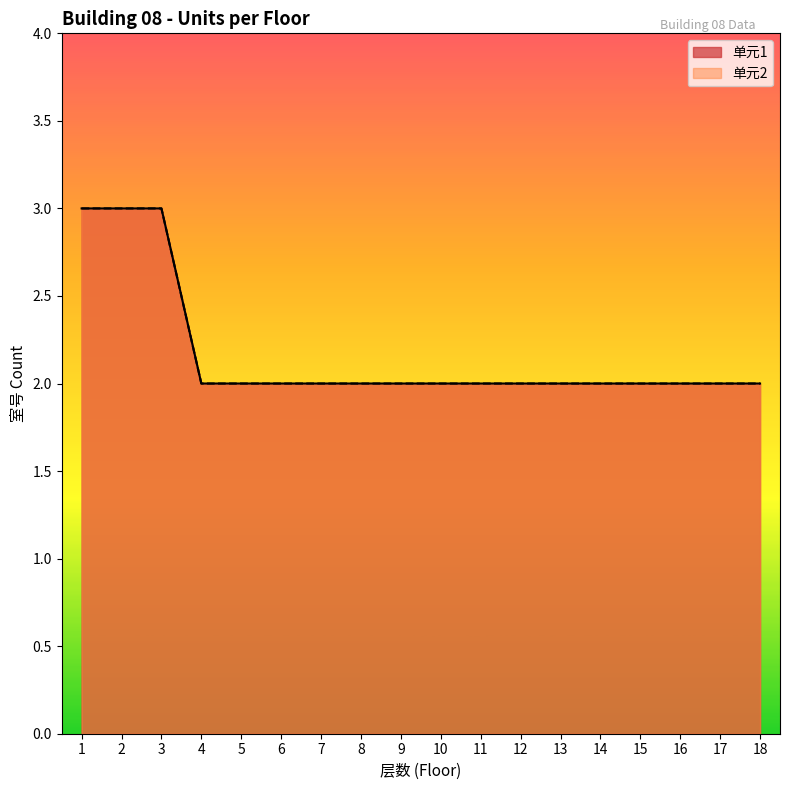

At 1, list the series in order from largest to smallest.

单元1, 单元2